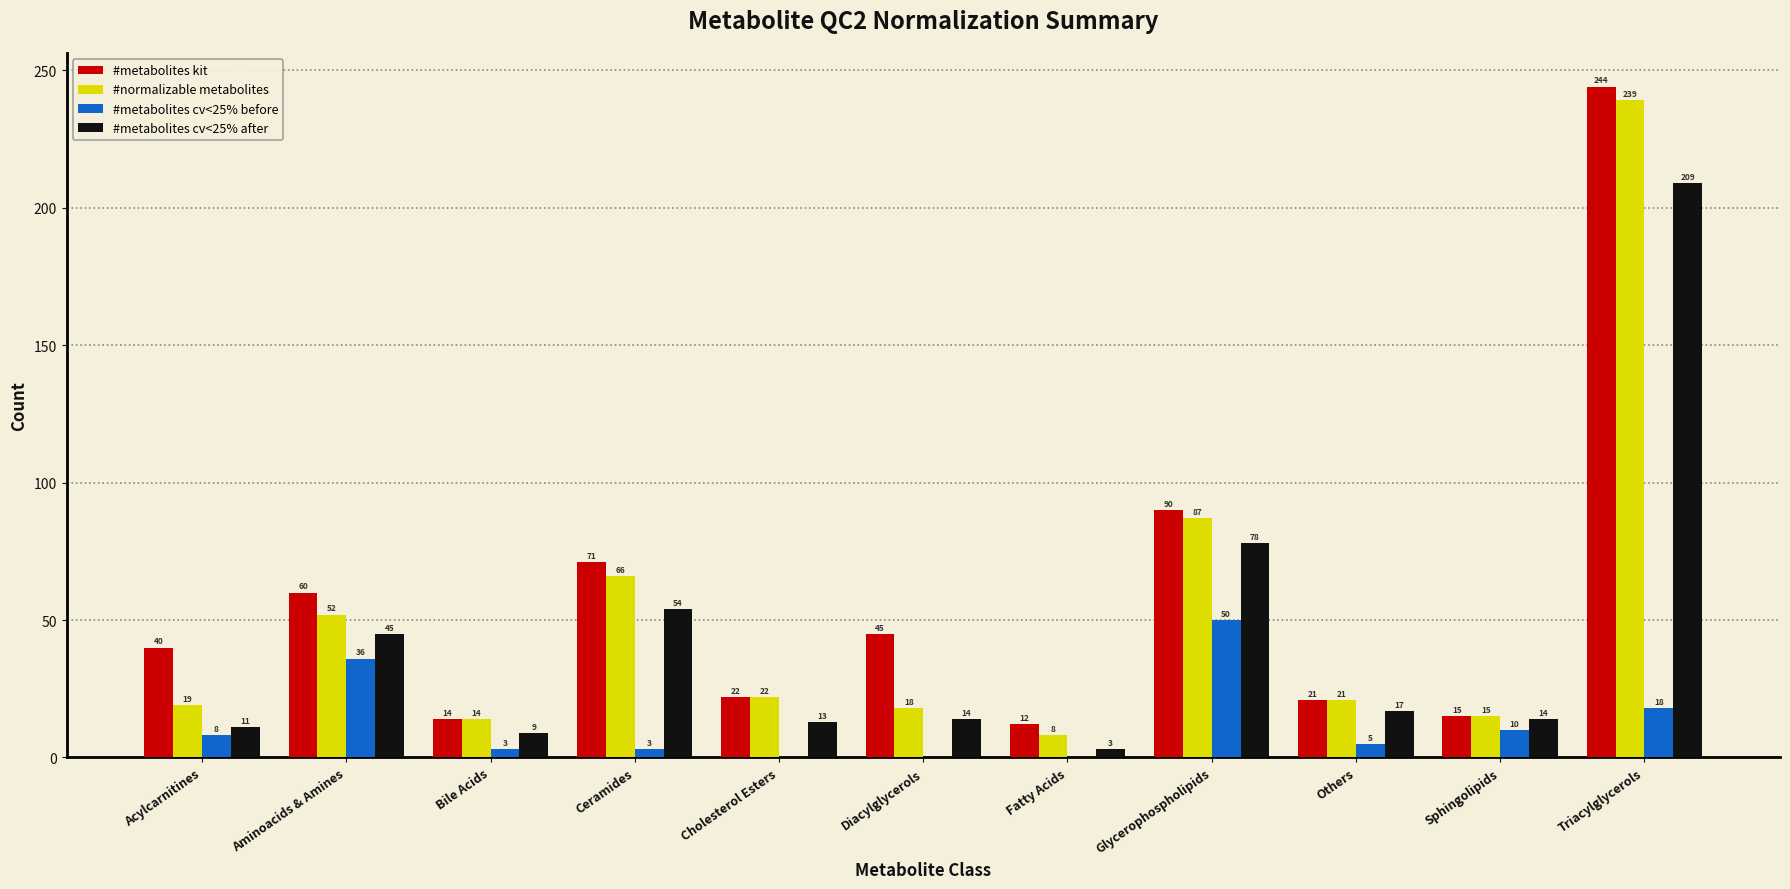

At which category is the sum across all series the highest?

Triacylglycerols